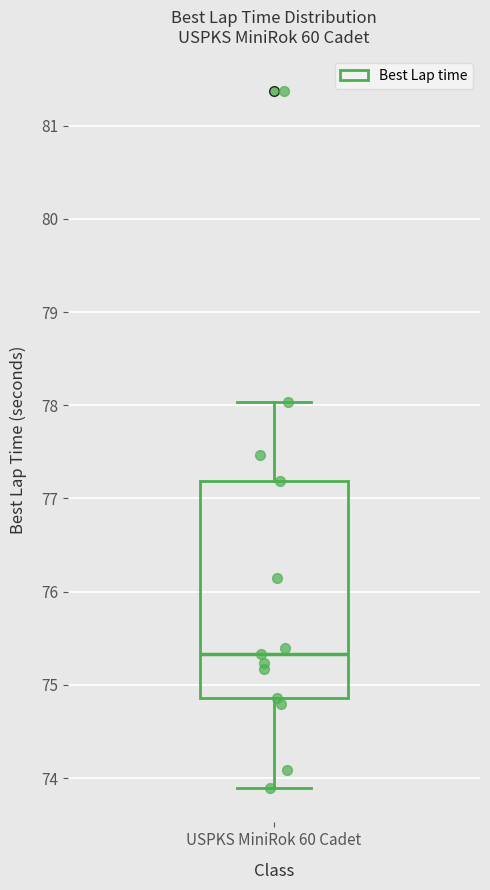

Transcribe this box plot: give where the median line is, the range the box spans, and where the two whiskers end, as read against the y-axis. The values are not printed on the chart, so give them approximately, as read against the axis.

median 75.3, box 74.9 to 77.2, whiskers 73.9 to 78.0